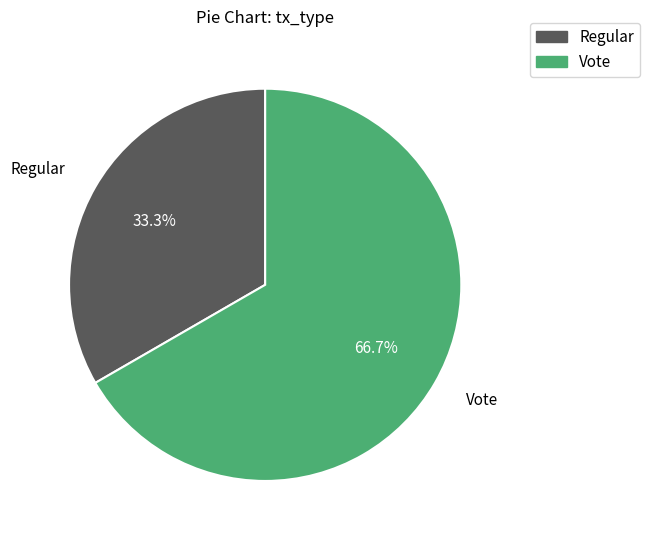

Between Vote and Regular, which is larger?

Vote